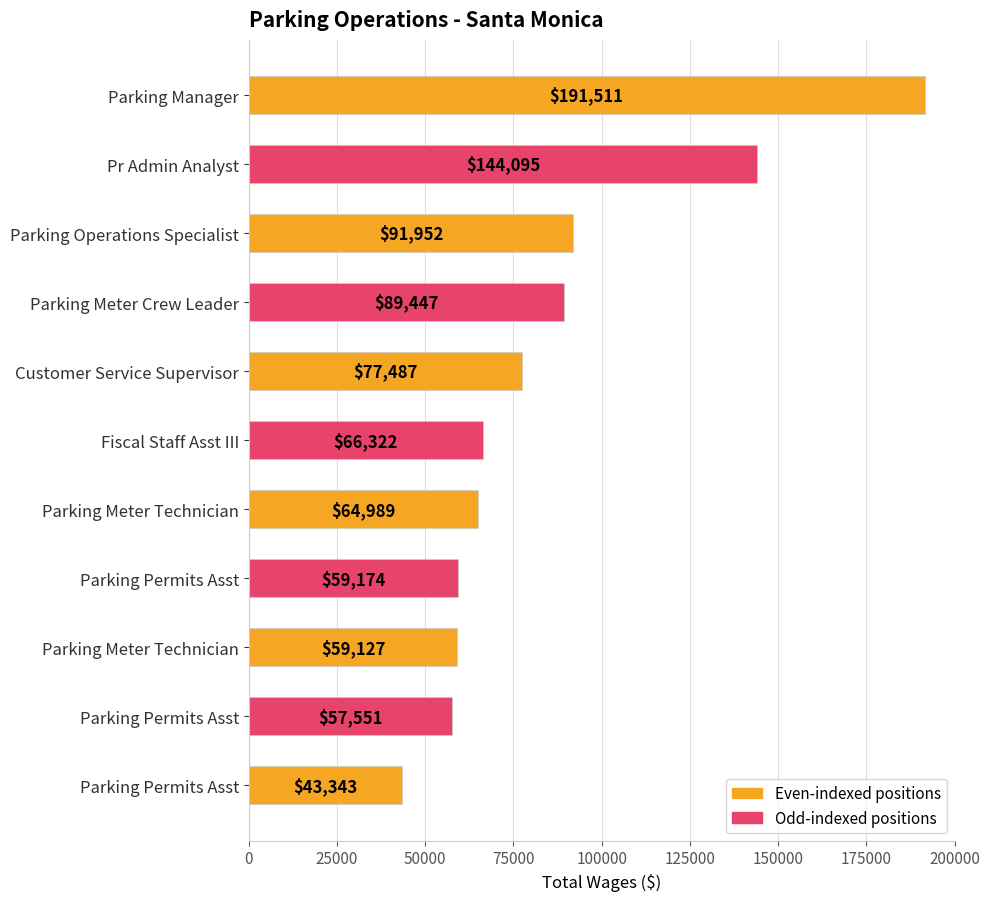

Are the bars horizontal?

Yes